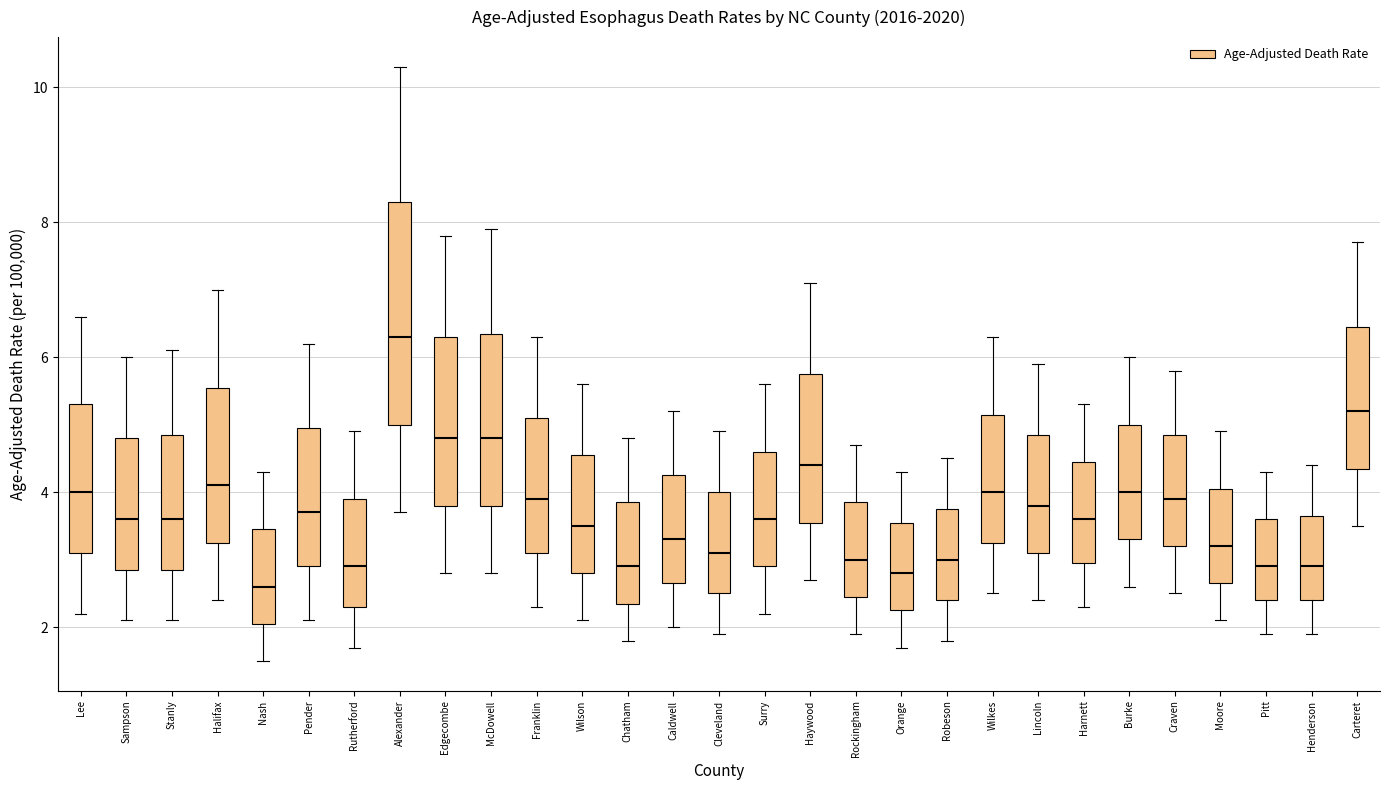

Reading left to right, read every box against the y-axis: the position of its median line, the range the box covers, and the ends of its whiskers. The values are not printed on the chart, so give them approximately, as read against the axis.

Lee: median 4.0, box 3.2 to 5.4, whiskers 2.2 to 6.6
Sampson: median 3.6, box 2.8 to 4.8, whiskers 2.2 to 6.0
Stanly: median 3.6, box 2.8 to 4.8, whiskers 2.2 to 6.2
Halifax: median 4.2, box 3.2 to 5.6, whiskers 2.4 to 7.0
Nash: median 2.6, box 2.0 to 3.4, whiskers 1.6 to 4.4
Pender: median 3.8, box 3.0 to 5.0, whiskers 2.2 to 6.2
Rutherford: median 3.0, box 2.4 to 4.0, whiskers 1.8 to 5.0
Alexander: median 6.4, box 5.0 to 8.4, whiskers 3.8 to 10.4
Edgecombe: median 4.8, box 3.8 to 6.4, whiskers 2.8 to 7.8
McDowell: median 4.8, box 3.8 to 6.4, whiskers 2.8 to 8.0
Franklin: median 4.0, box 3.2 to 5.2, whiskers 2.4 to 6.4
Wilson: median 3.6, box 2.8 to 4.6, whiskers 2.2 to 5.6
Chatham: median 3.0, box 2.4 to 3.8, whiskers 1.8 to 4.8
Caldwell: median 3.4, box 2.6 to 4.2, whiskers 2.0 to 5.2
Cleveland: median 3.2, box 2.6 to 4.0, whiskers 2.0 to 5.0
Surry: median 3.6, box 3.0 to 4.6, whiskers 2.2 to 5.6
Haywood: median 4.4, box 3.6 to 5.8, whiskers 2.8 to 7.2
Rockingham: median 3.0, box 2.4 to 3.8, whiskers 2.0 to 4.8
Orange: median 2.8, box 2.2 to 3.6, whiskers 1.8 to 4.4
Robeson: median 3.0, box 2.4 to 3.8, whiskers 1.8 to 4.6
Wilkes: median 4.0, box 3.2 to 5.2, whiskers 2.6 to 6.4
Lincoln: median 3.8, box 3.2 to 4.8, whiskers 2.4 to 6.0
Harnett: median 3.6, box 3.0 to 4.4, whiskers 2.4 to 5.4
Burke: median 4.0, box 3.4 to 5.0, whiskers 2.6 to 6.0
Craven: median 4.0, box 3.2 to 4.8, whiskers 2.6 to 5.8
Moore: median 3.2, box 2.6 to 4.0, whiskers 2.2 to 5.0
Pitt: median 3.0, box 2.4 to 3.6, whiskers 2.0 to 4.4
Henderson: median 3.0, box 2.4 to 3.6, whiskers 2.0 to 4.4
Carteret: median 5.2, box 4.4 to 6.4, whiskers 3.6 to 7.8